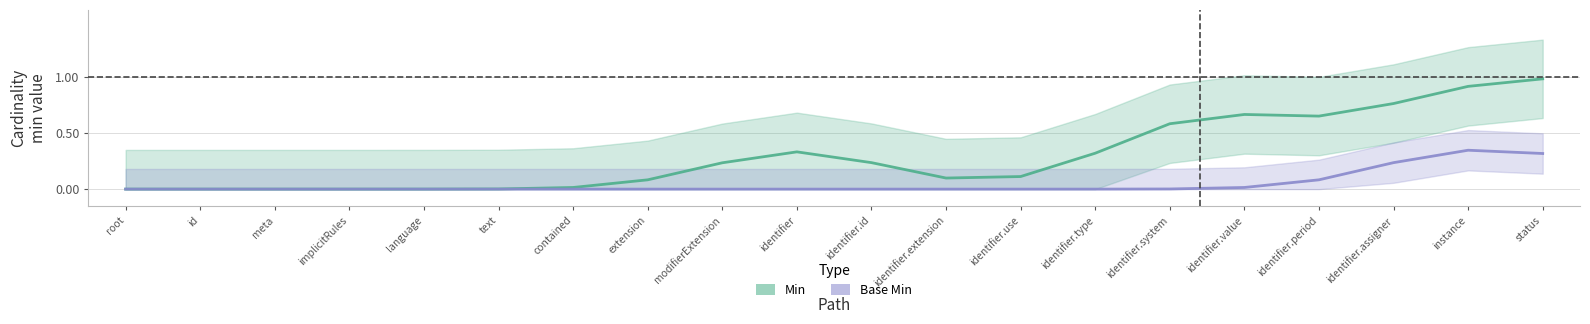

Reading left to right, extract all data points from this chart.

Min: root=0.0	id=0.0	meta=0.0	implicitRules=0.0	language=0.0	text=0.0	contained=0.0	extension=0.1	modifierExtension=0.2	identifier=0.3	identifier.id=0.2	identifier.extension=0.1	identifier.use=0.1	identifier.type=0.3	identifier.system=0.6	identifier.value=0.7	identifier.period=0.7	identifier.assigner=0.8	instance=0.9	status=1.0
Base Min: root=0.0	id=0.0	meta=0.0	implicitRules=0.0	language=0.0	text=0.0	contained=0.0	extension=0.0	modifierExtension=0.0	identifier=0.0	identifier.id=0.0	identifier.extension=0.0	identifier.use=0.0	identifier.type=0.0	identifier.system=0.0	identifier.value=0.0	identifier.period=0.1	identifier.assigner=0.2	instance=0.3	status=0.3